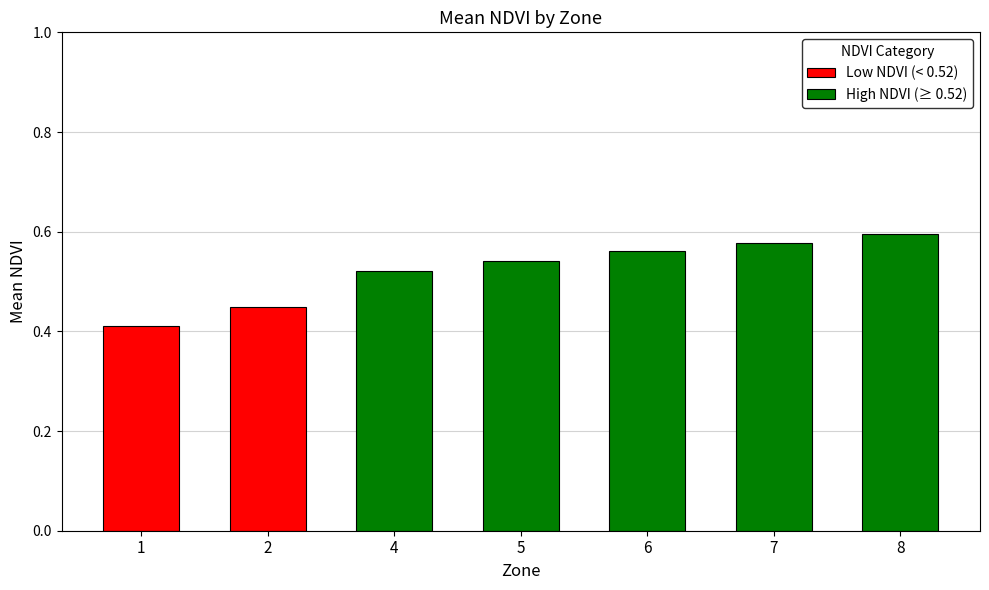

What is the difference between the maximum and second lowest values?

0.1